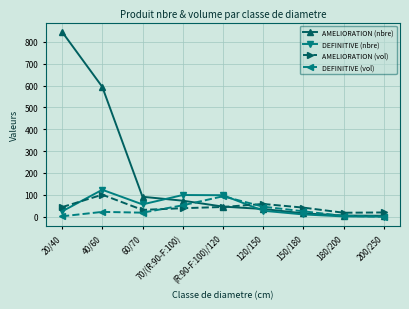

What is the label of the 4th point from the right?

120/150